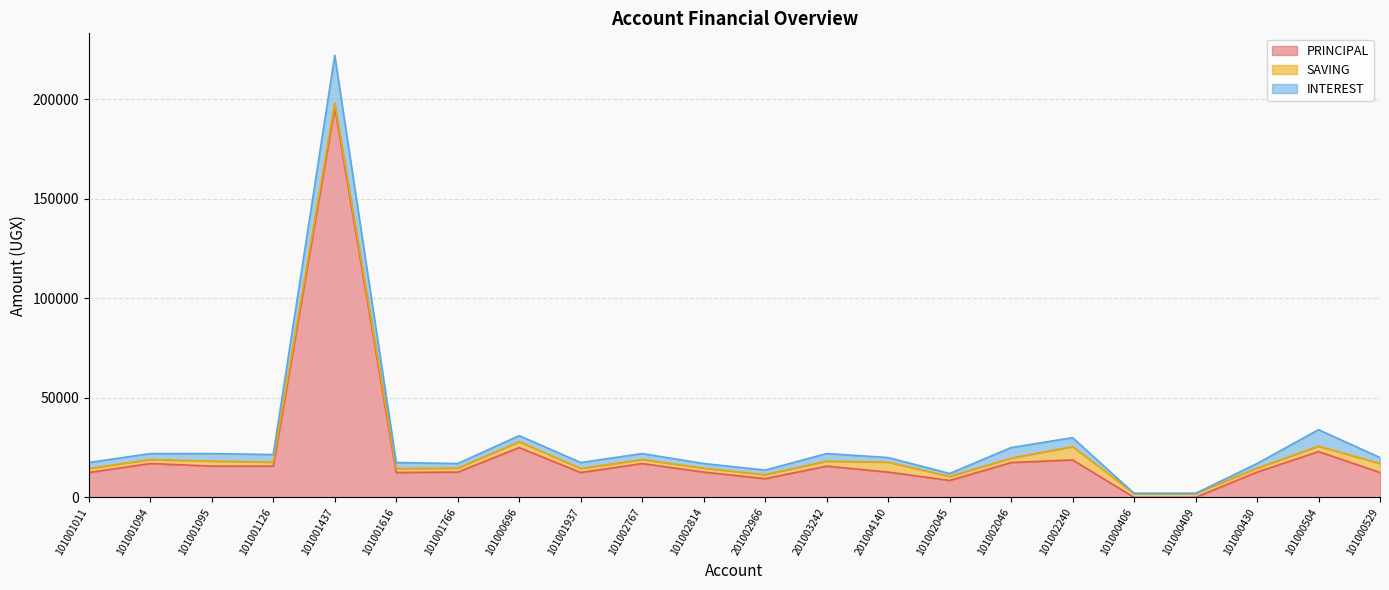

What is the value of the SAVING point at the 6th from the left?

2000